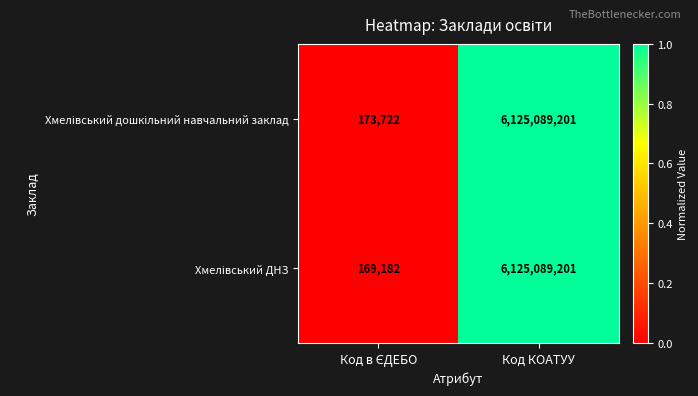

At which category is the sum across all series the highest?

Код КОАТУУ